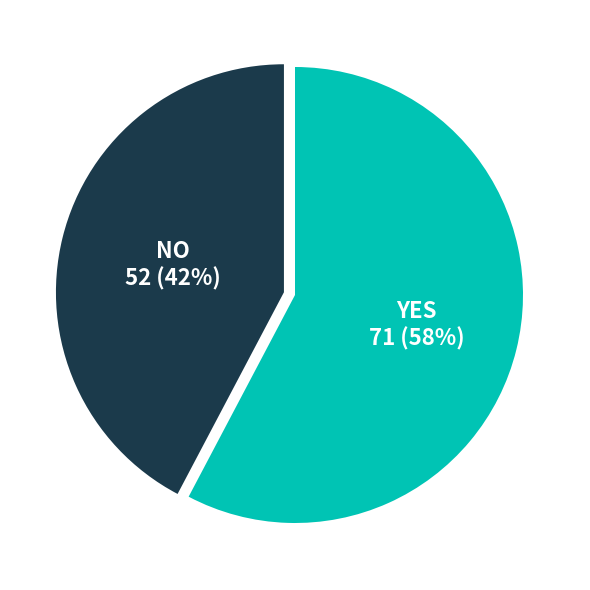

Does any single category account for the majority?

Yes